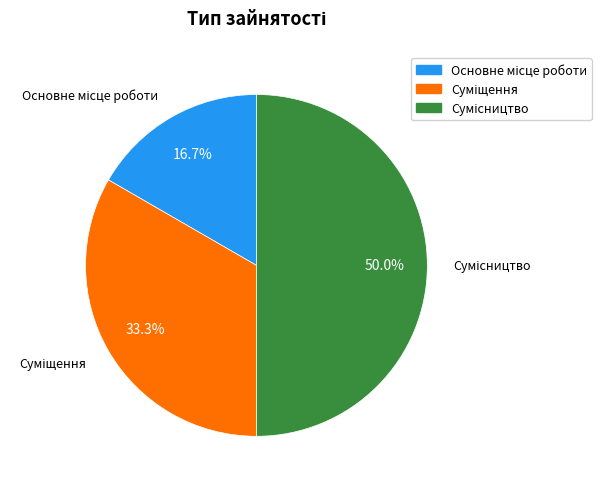

How many slices are in this pie chart?

3